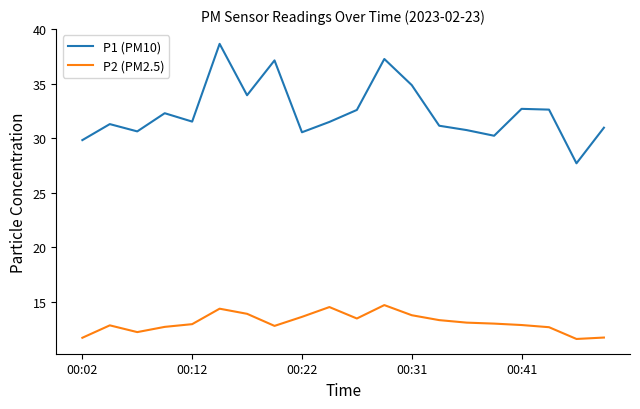

True or false: P2 (PM2.5) and P1 (PM10) cross at least once.

False